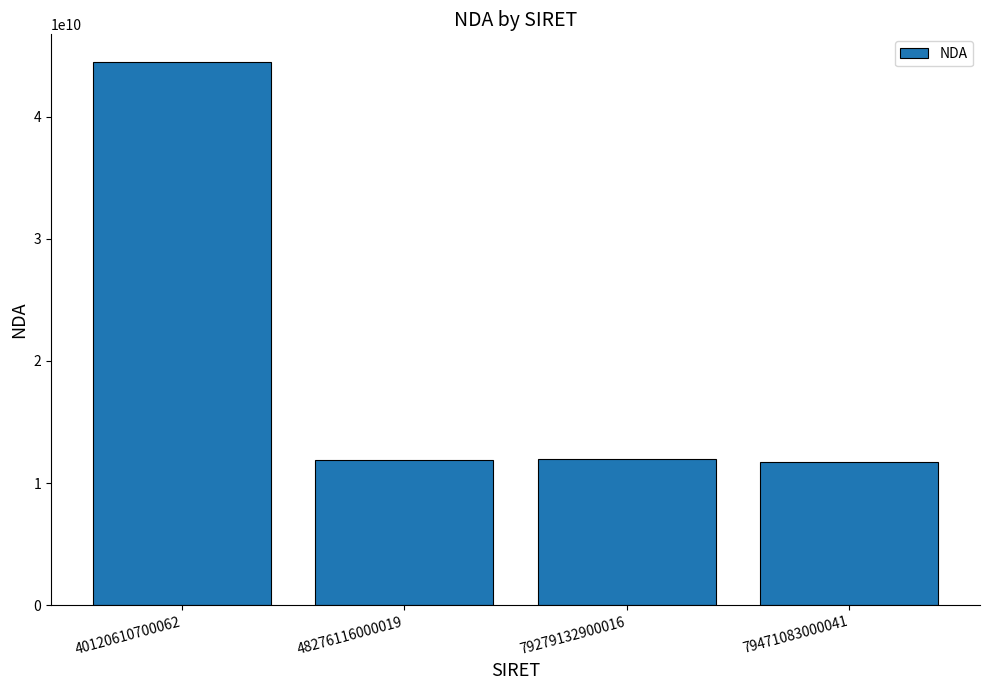

Is it true that the value at 48276116000019 is 3367926018?

False